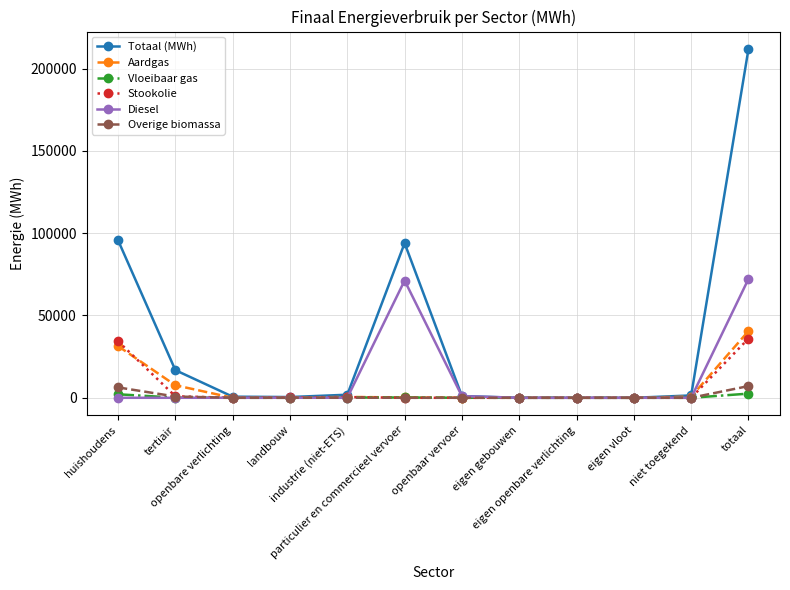

How many lines are shown in the chart?

6